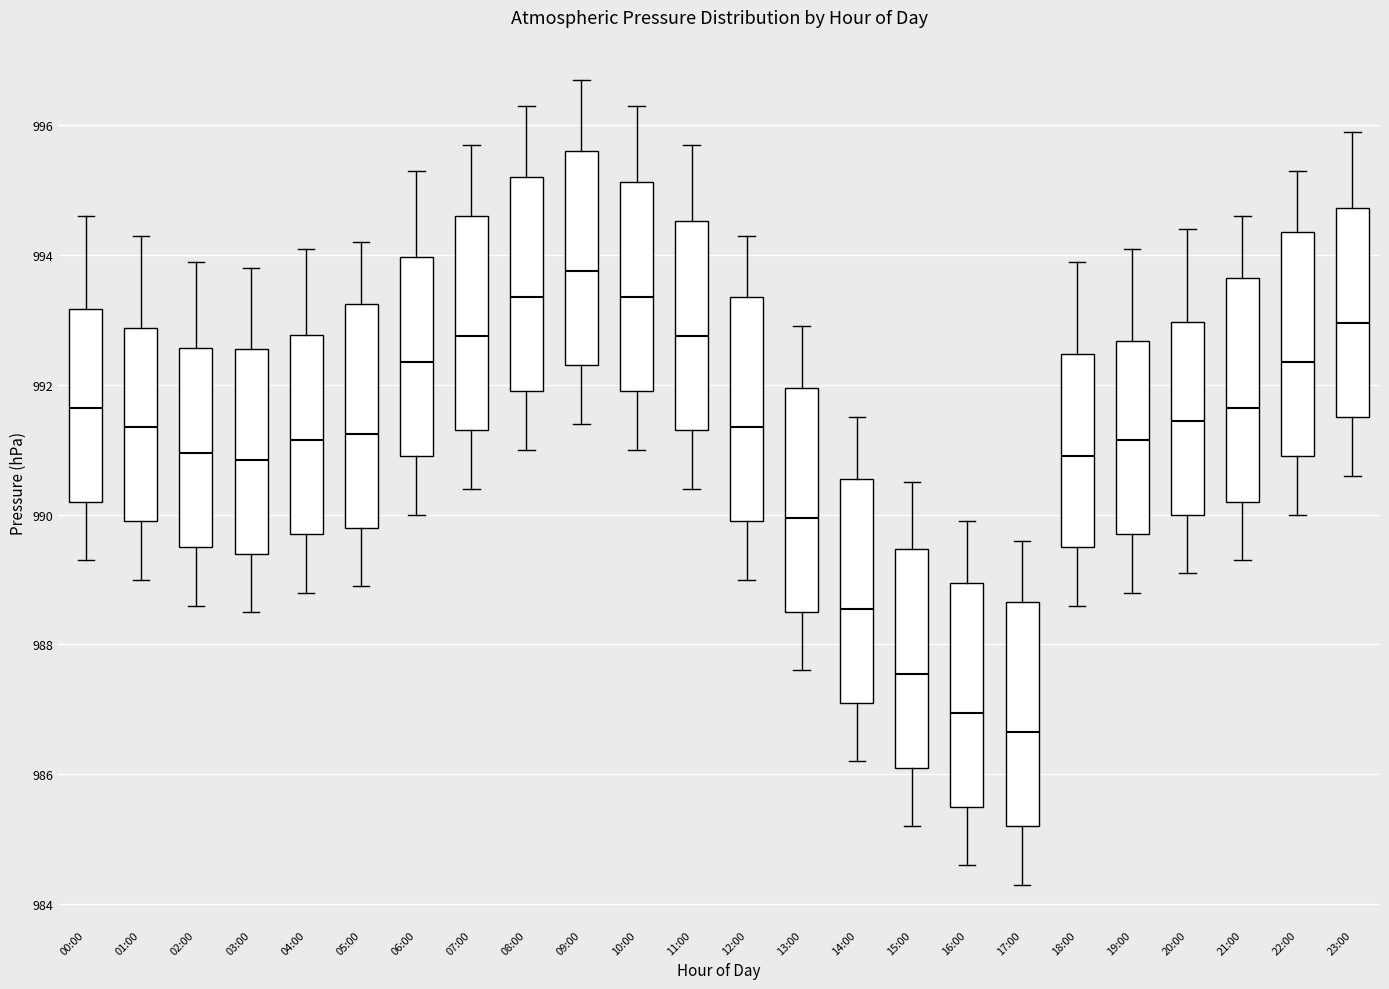

Where does the lower whisker of the box for 20:00 end on the y-axis? The values are not printed on the chart, so give them approximately, as read against the axis.

989.2